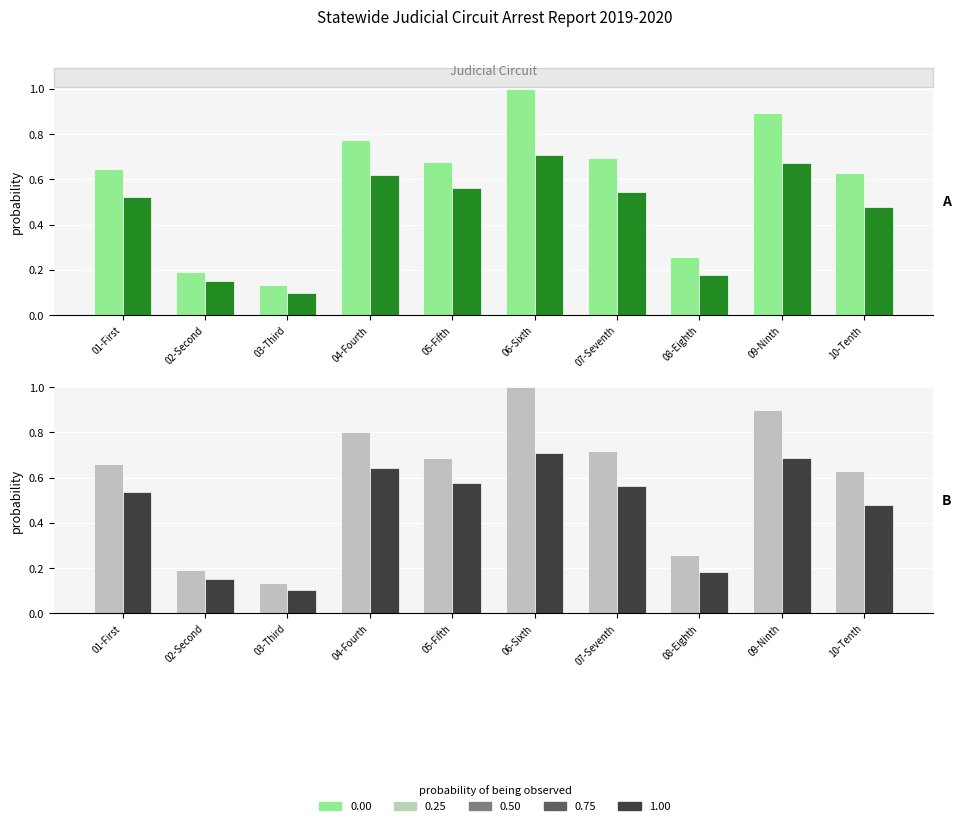

Which series has the largest total across all categories?

Total Adult 2019